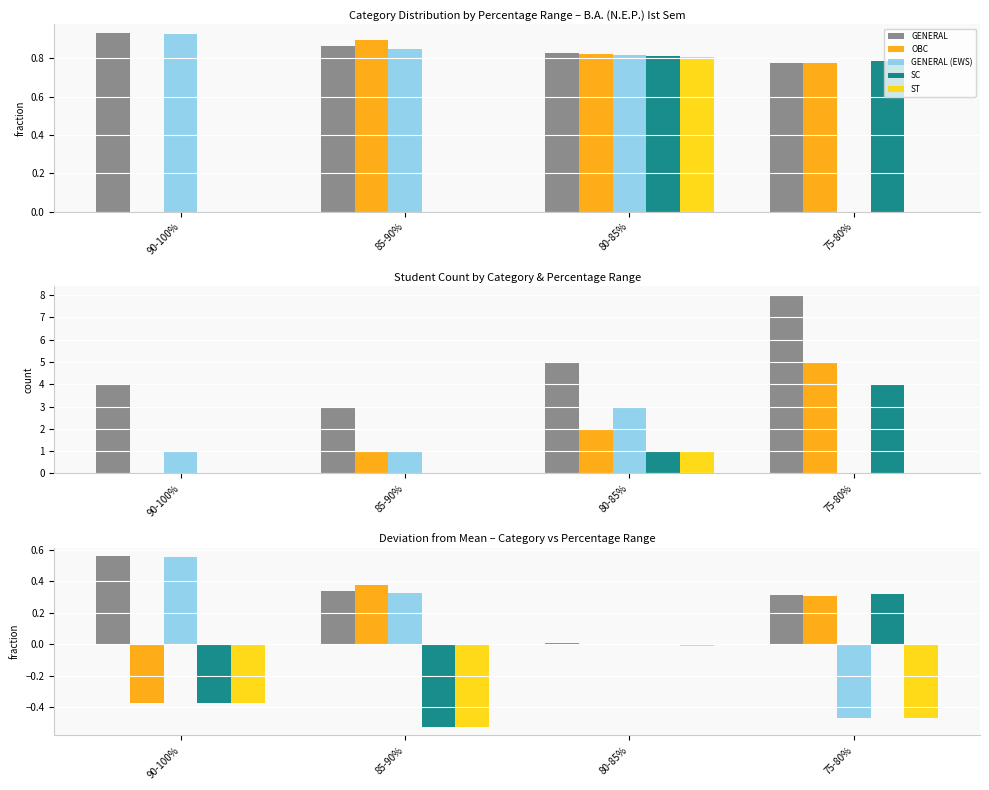

Reading left to right, transcribe all the data shown in this chart.

GENERAL: 90-100%=0.6	85-90%=0.3	80-85%=0.0	75-80%=0.3
OBC: 90-100%=-0.4	85-90%=0.4	80-85%=0.0	75-80%=0.3
GENERAL (EWS): 90-100%=0.6	85-90%=0.3	80-85%=0.0	75-80%=-0.5
SC: 90-100%=-0.4	85-90%=-0.5	80-85%=-0.0	75-80%=0.3
ST: 90-100%=-0.4	85-90%=-0.5	80-85%=-0.0	75-80%=-0.5